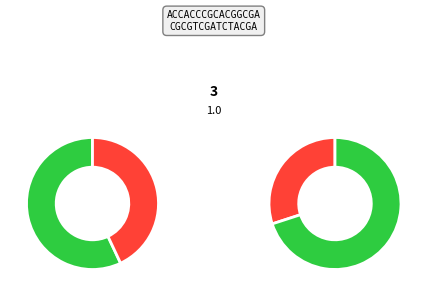

Which category accounts for the majority?

up